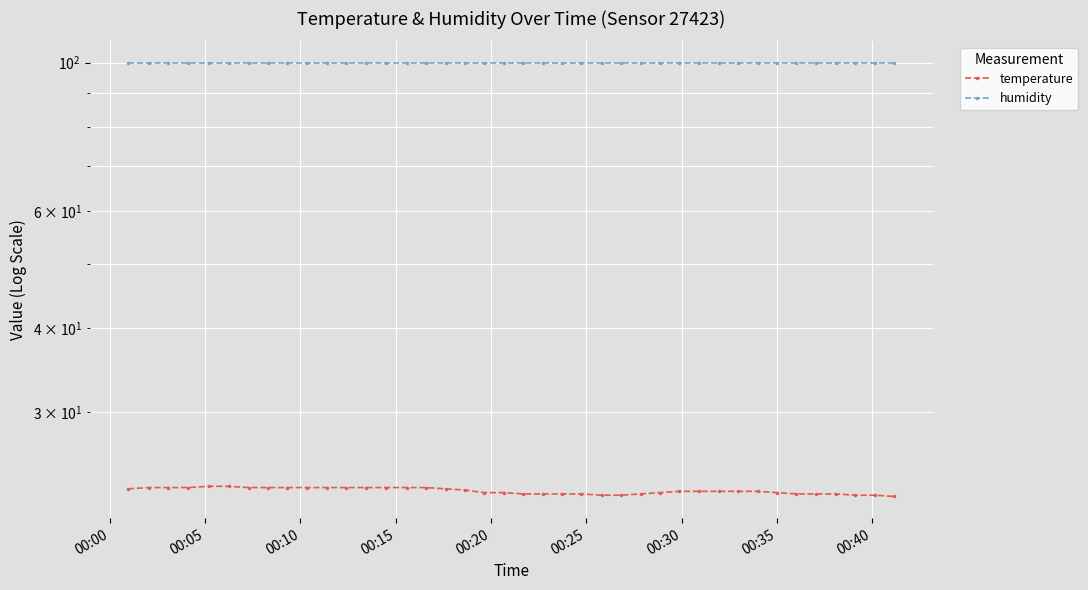

Reading left to right, transcribe all the data shown in this chart.

temperature: 23.0	23.1	23.1	23.1	23.2	23.2	23.1	23.1	23.1	23.1	23.1	23.1	23.1	23.1	23.1	23.1	23.0	22.9	22.7	22.7	22.6	22.6	22.6	22.6	22.5	22.5	22.6	22.7	22.8	22.8	22.8	22.8	22.8	22.7	22.6	22.6	22.6	22.5	22.5	22.4
humidity: 99.9	99.9	99.9	99.9	99.9	99.9	99.9	99.9	99.9	99.9	99.9	99.9	99.9	99.9	99.9	99.9	99.9	99.9	99.9	99.9	99.9	99.9	99.9	99.9	99.9	99.9	99.9	99.9	99.9	99.9	99.9	99.9	99.9	99.9	99.9	99.9	99.9	99.9	99.9	99.9